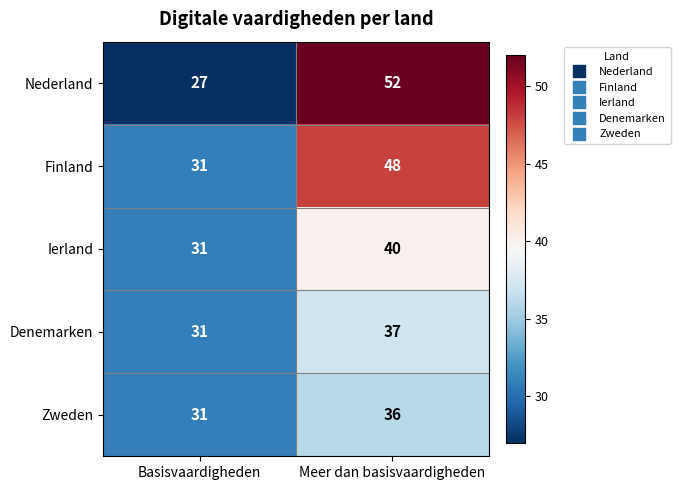

Reading left to right, transcribe all the data shown in this chart.

Nederland: 27	52
Finland: 31	48
Ierland: 31	40
Denemarken: 31	37
Zweden: 31	36